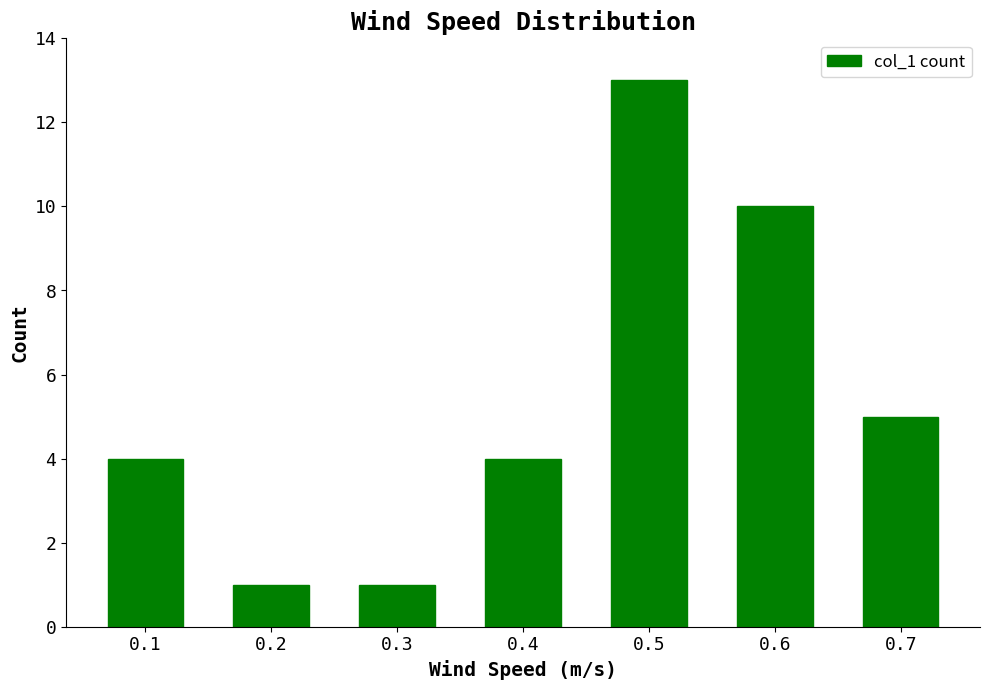

Reading right to left, list all the values displayed in this chart.

5	10	13	4	1	1	4